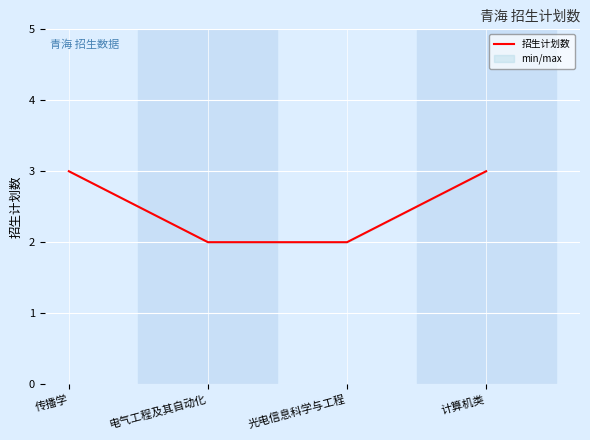

Is it true that the value at 计算机类 is 3?

True